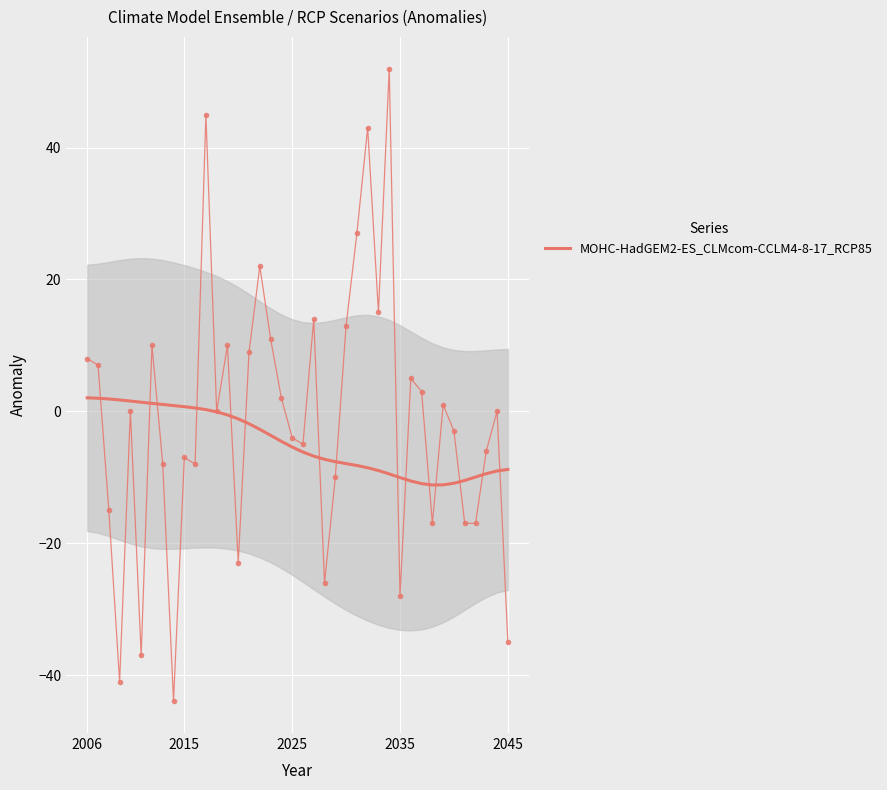

What is the average value of the MOHC-HadGEM2-ES_CLMcom-CCLM4-8-17_RCP85 series?

-1.4